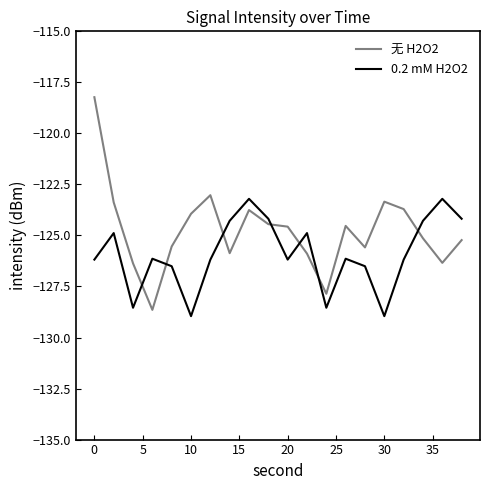

Count the number of data series in this chart.

2